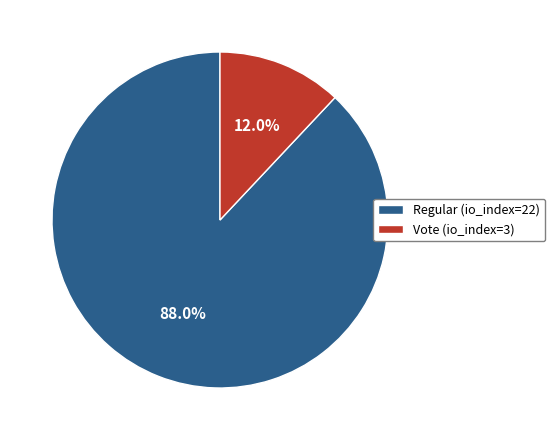

Combined, what portion of the pie is Regular (io_index=22) and Vote (io_index=3)?

100.0%